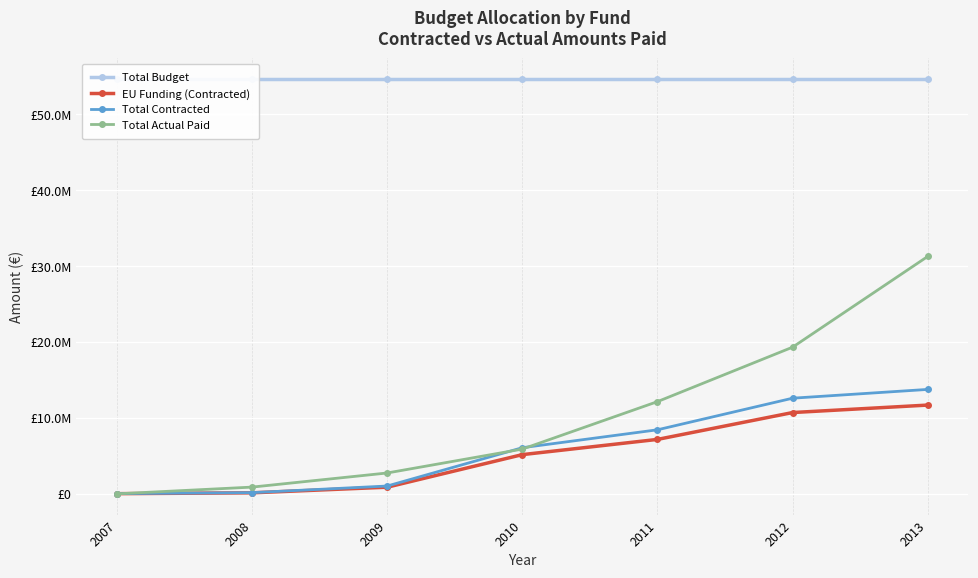

What is the value of the Total Actual Paid point at the 6th from the left?

19333107.6